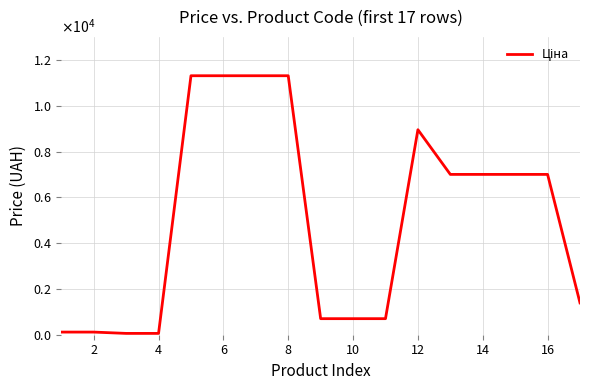

Does the chart display data point markers on the line(s)?

No